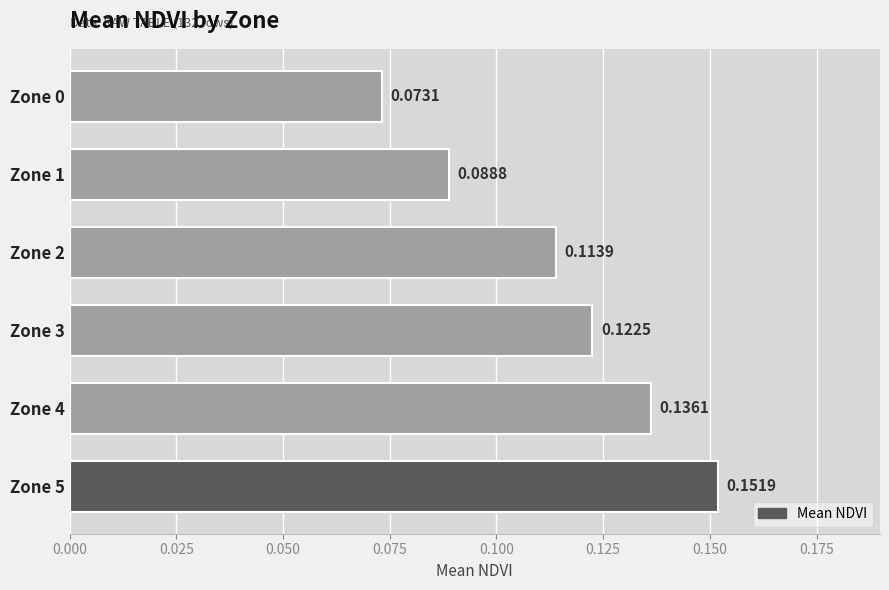

How many data points does each series have?

6